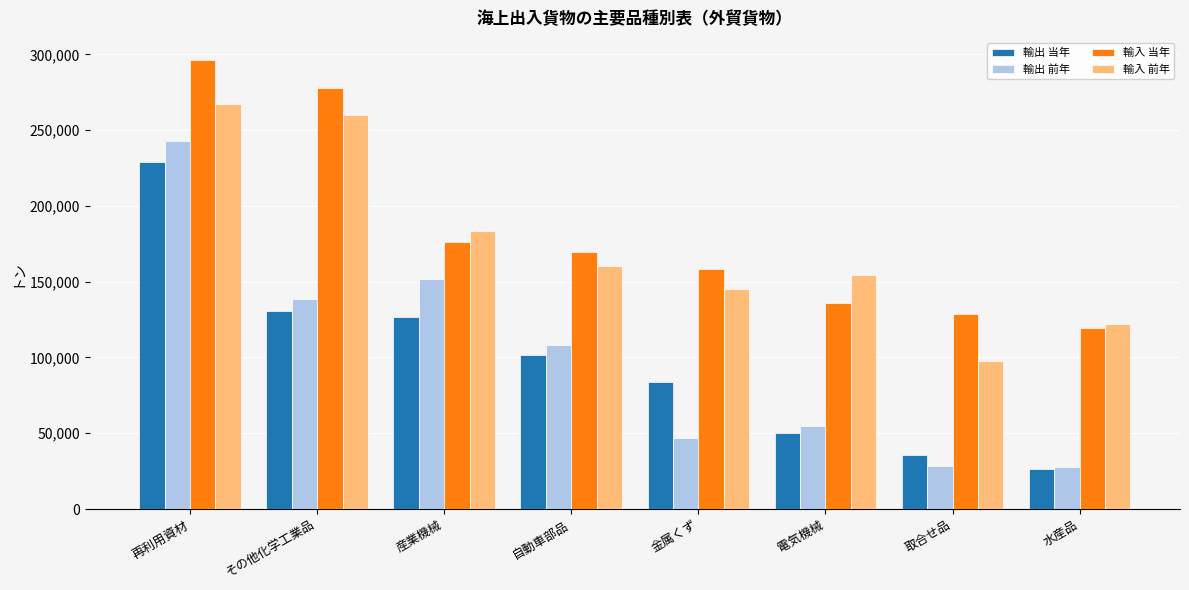

What is the label of the 1st bar from the right?

水産品